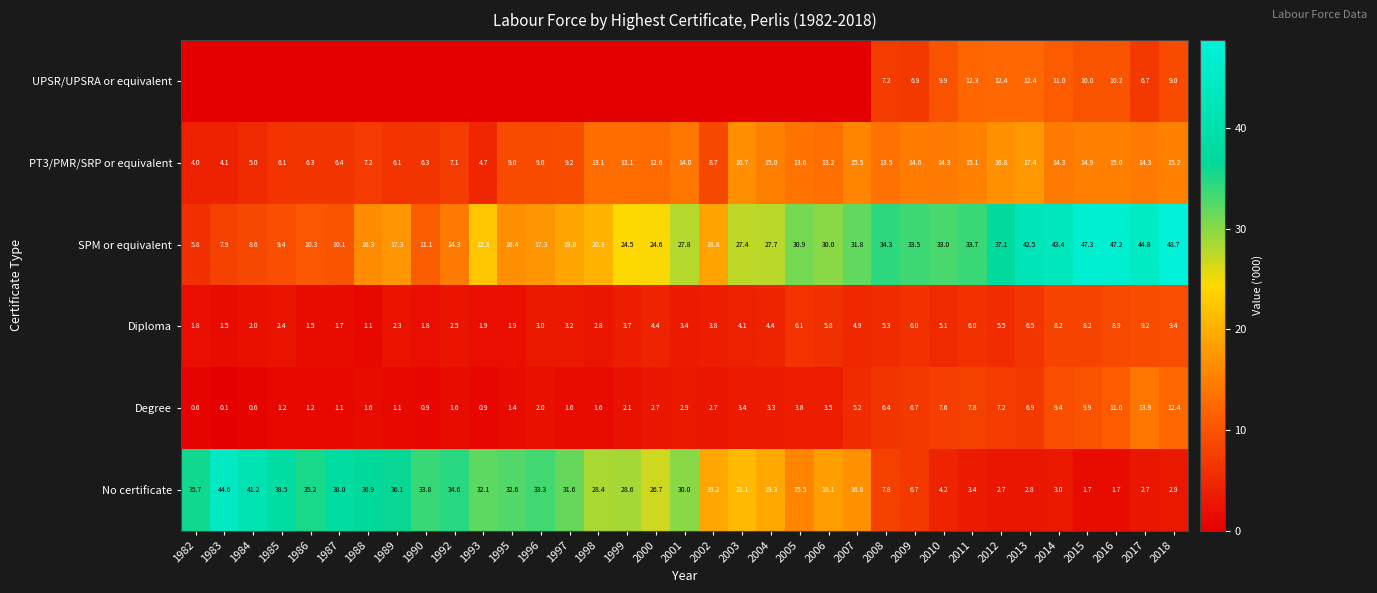

Between 2010 and 2016, which series saw the biggest shift?

SPM or equivalent